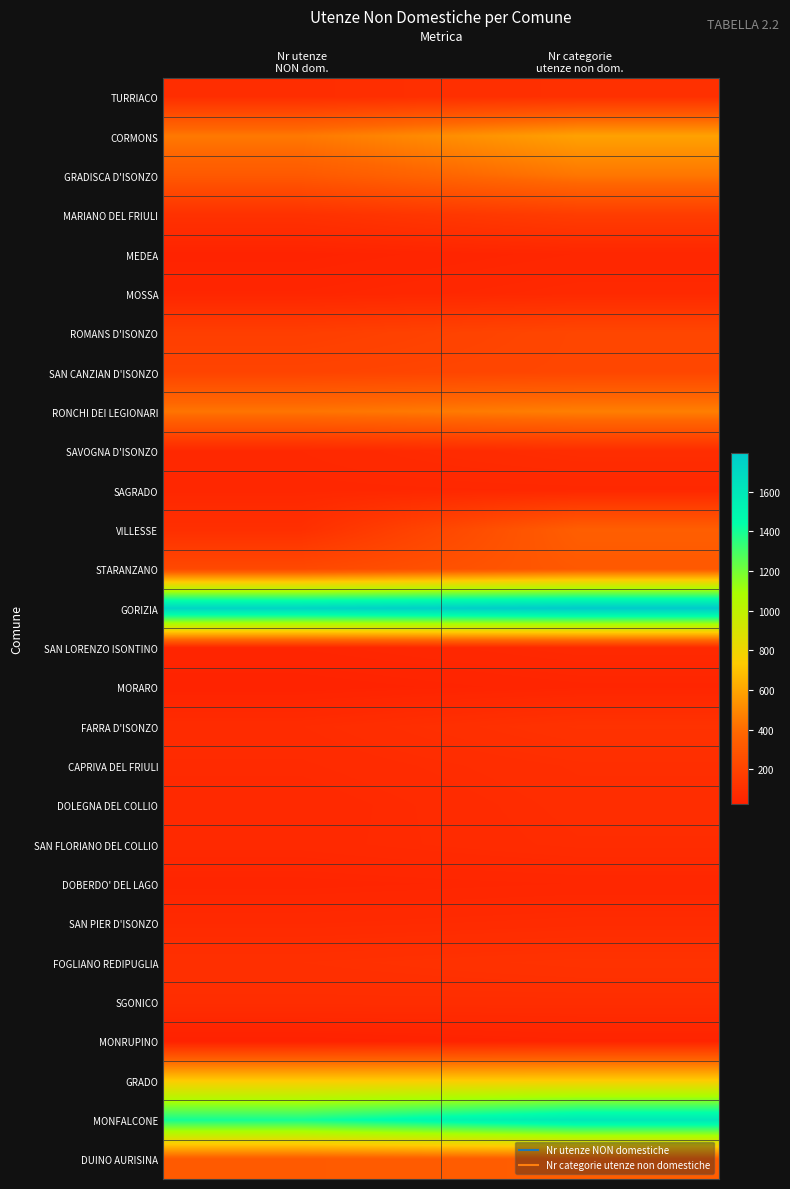

Reading left to right, what are all the values shown in this chart?

TURRIACO: Nr utenze
NON dom.=90	Nr categorie
utenze non dom.=104
CORMONS: Nr utenze
NON dom.=447	Nr categorie
utenze non dom.=589
GRADISCA D'ISONZO: Nr utenze
NON dom.=315	Nr categorie
utenze non dom.=440
MARIANO DEL FRIULI: Nr utenze
NON dom.=109	Nr categorie
utenze non dom.=168
MEDEA: Nr utenze
NON dom.=37	Nr categorie
utenze non dom.=54
MOSSA: Nr utenze
NON dom.=51	Nr categorie
utenze non dom.=68
ROMANS D'ISONZO: Nr utenze
NON dom.=176	Nr categorie
utenze non dom.=218
SAN CANZIAN D'ISONZO: Nr utenze
NON dom.=204	Nr categorie
utenze non dom.=219
RONCHI DEI LEGIONARI: Nr utenze
NON dom.=434	Nr categorie
utenze non dom.=470
SAVOGNA D'ISONZO: Nr utenze
NON dom.=64	Nr categorie
utenze non dom.=89
SAGRADO: Nr utenze
NON dom.=58	Nr categorie
utenze non dom.=61
VILLESSE: Nr utenze
NON dom.=98	Nr categorie
utenze non dom.=343
STARANZANO: Nr utenze
NON dom.=233	Nr categorie
utenze non dom.=313
GORIZIA: Nr utenze
NON dom.=1726	Nr categorie
utenze non dom.=1797
SAN LORENZO ISONTINO: Nr utenze
NON dom.=51	Nr categorie
utenze non dom.=68
MORARO: Nr utenze
NON dom.=34	Nr categorie
utenze non dom.=48
FARRA D'ISONZO: Nr utenze
NON dom.=81	Nr categorie
utenze non dom.=114
CAPRIVA DEL FRIULI: Nr utenze
NON dom.=73	Nr categorie
utenze non dom.=93
DOLEGNA DEL COLLIO: Nr utenze
NON dom.=65	Nr categorie
utenze non dom.=88
SAN FLORIANO DEL COLLIO: Nr utenze
NON dom.=67	Nr categorie
utenze non dom.=84
DOBERDO' DEL LAGO: Nr utenze
NON dom.=47	Nr categorie
utenze non dom.=54
SAN PIER D'ISONZO: Nr utenze
NON dom.=70	Nr categorie
utenze non dom.=78
FOGLIANO REDIPUGLIA: Nr utenze
NON dom.=102	Nr categorie
utenze non dom.=116
SGONICO: Nr utenze
NON dom.=89	Nr categorie
utenze non dom.=89
MONRUPINO: Nr utenze
NON dom.=26	Nr categorie
utenze non dom.=41
GRADO: Nr utenze
NON dom.=732	Nr categorie
utenze non dom.=738
MONFALCONE: Nr utenze
NON dom.=1401	Nr categorie
utenze non dom.=1599
DUINO AURISINA: Nr utenze
NON dom.=322	Nr categorie
utenze non dom.=338